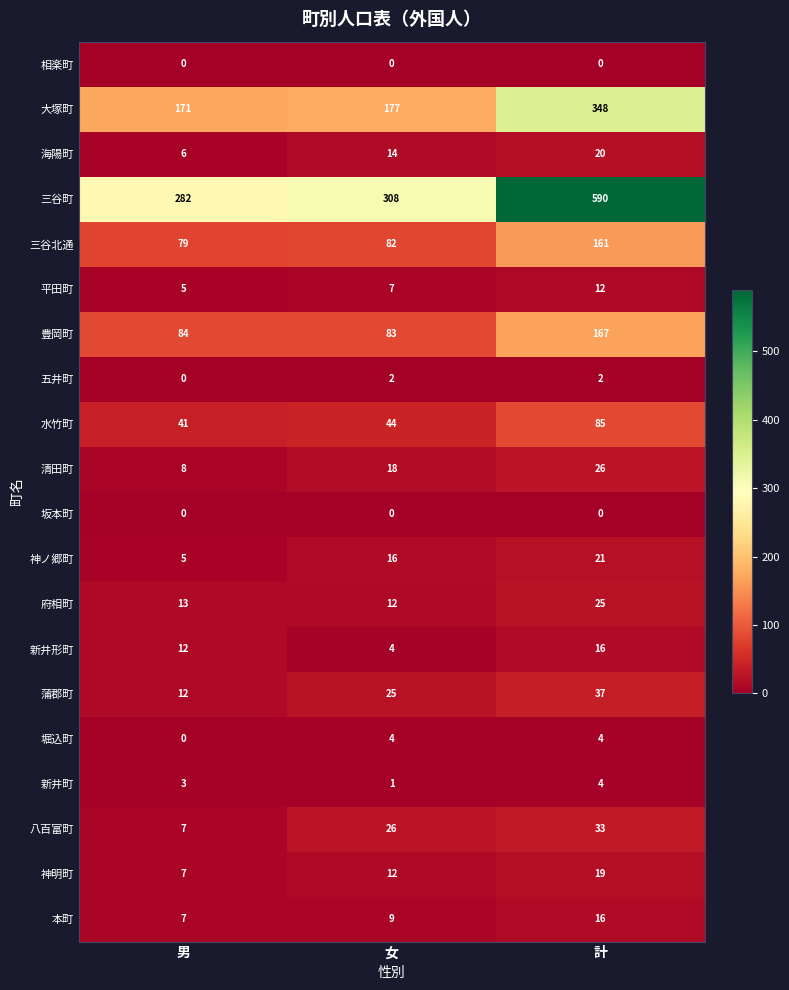

What is the difference between the 新井形町 values at 男 and 女?

8